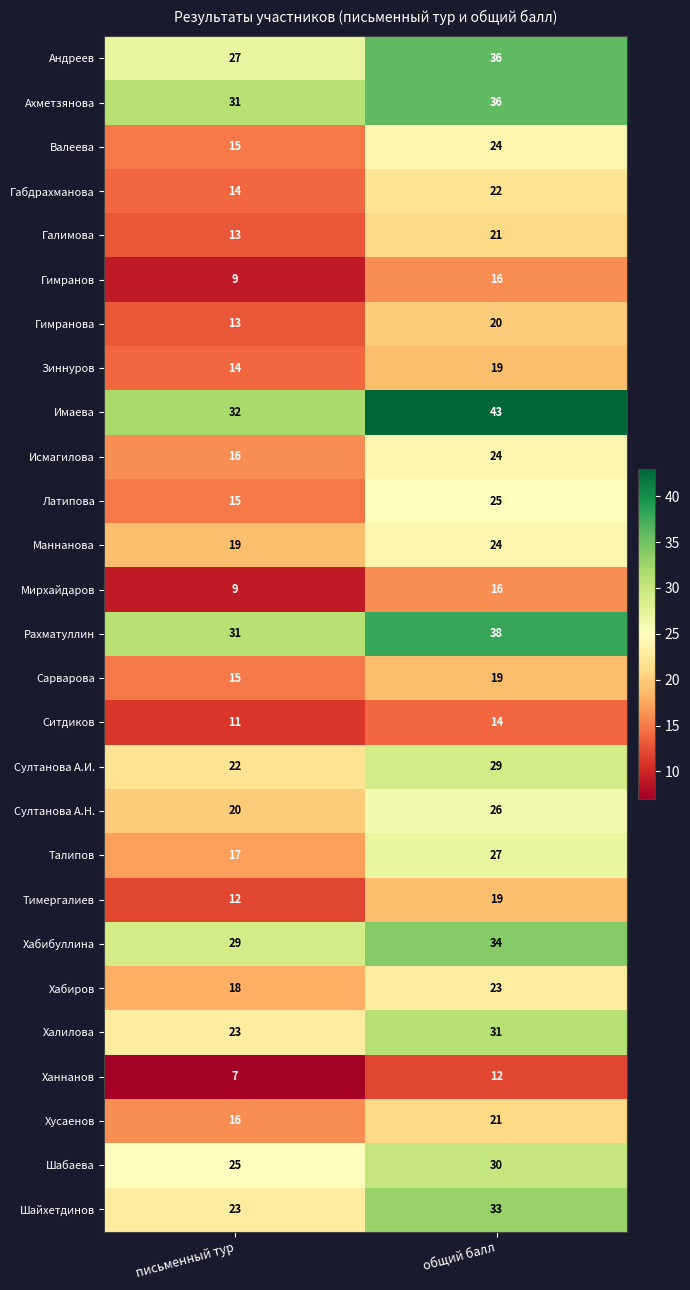

Where is Рахматуллин nearest to the value 34?

письменный тур